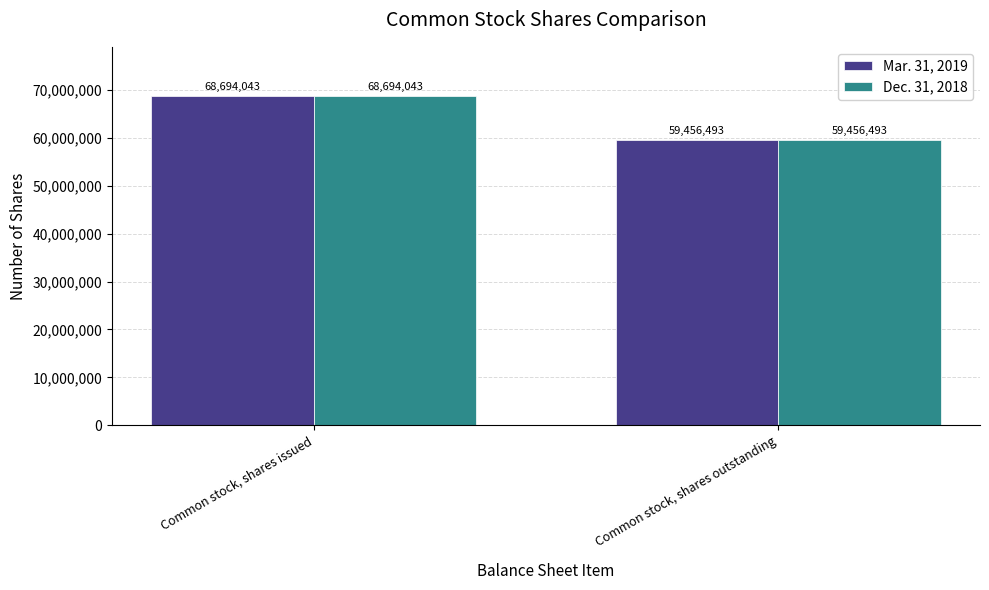

At how many categories does at least one series exceed 67678748?

1